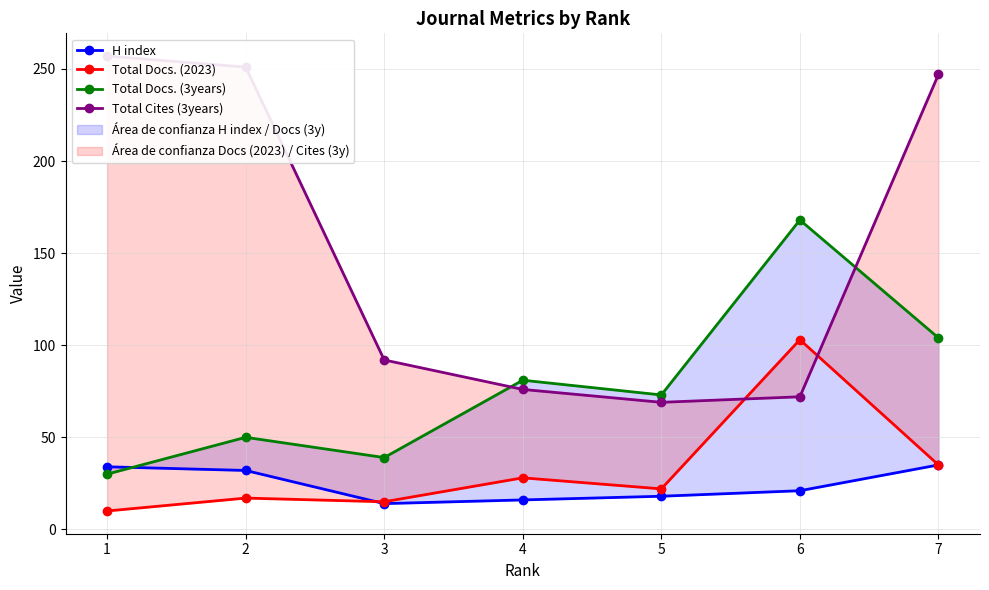

Which series has the largest range (max minus min)?

Total Cites (3years)